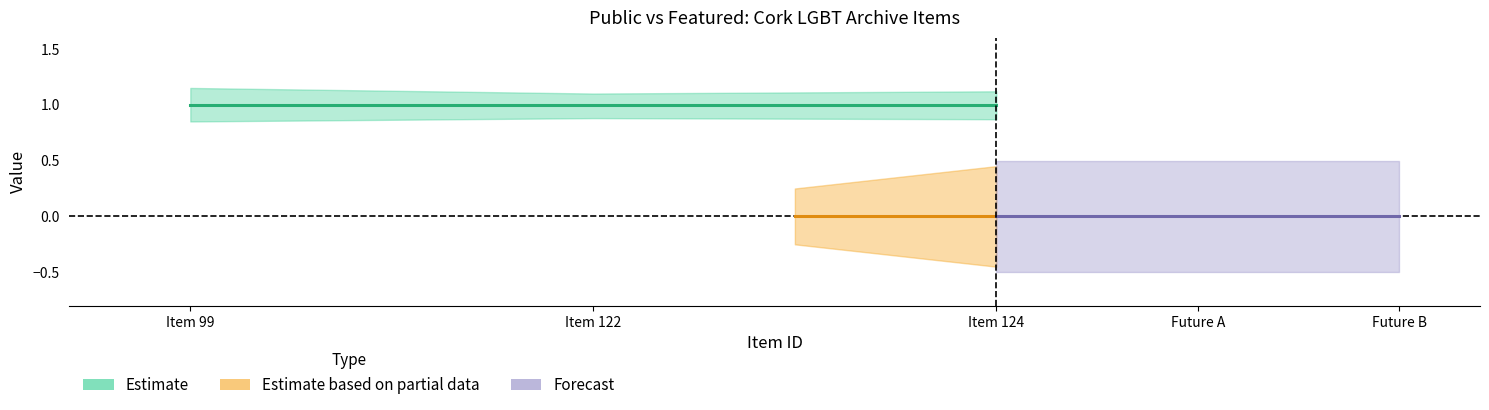

Which category has the highest value in the featured_upper series?

99